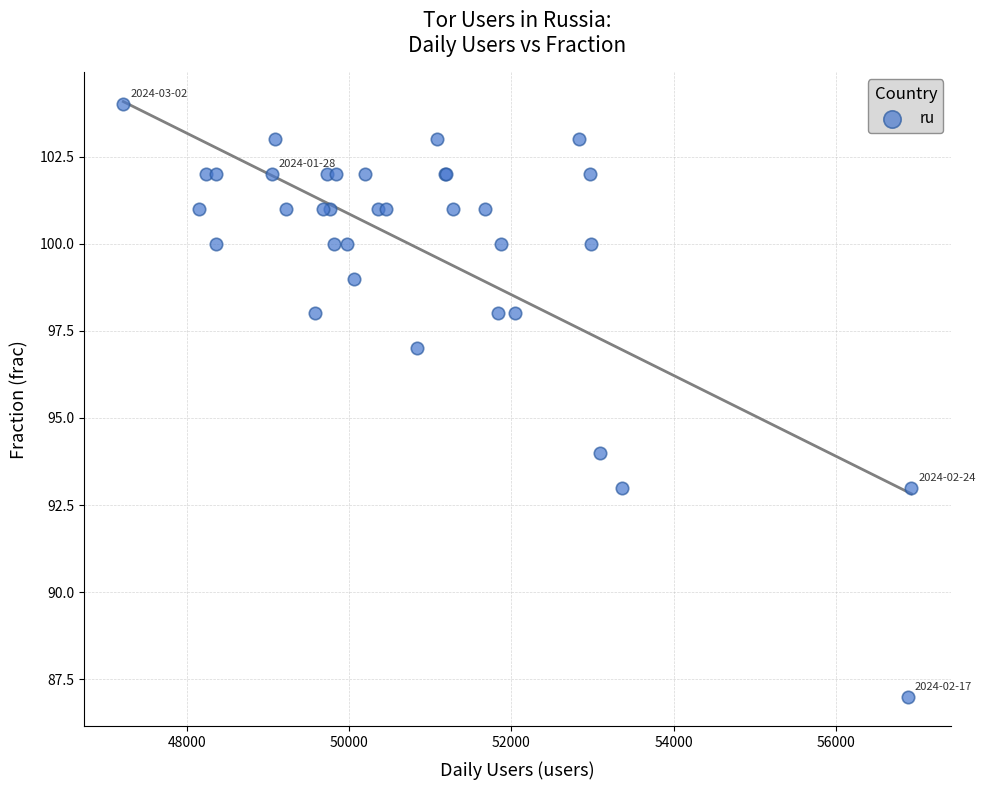

What Y value in the scatter plot is closest to 95?

94